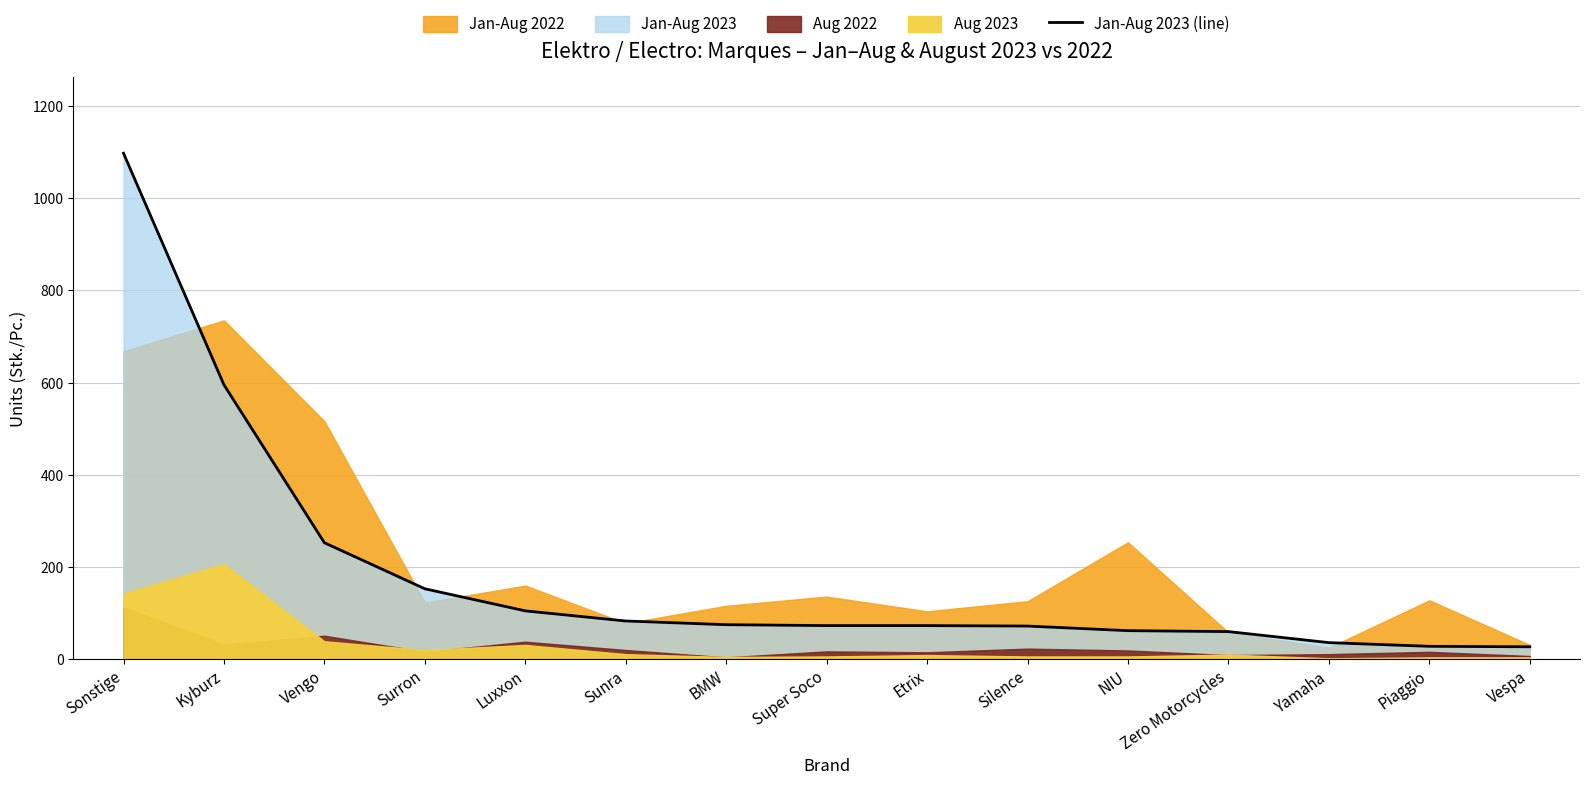

What is the minimum value for Jan-Aug 2023 (line)?

26